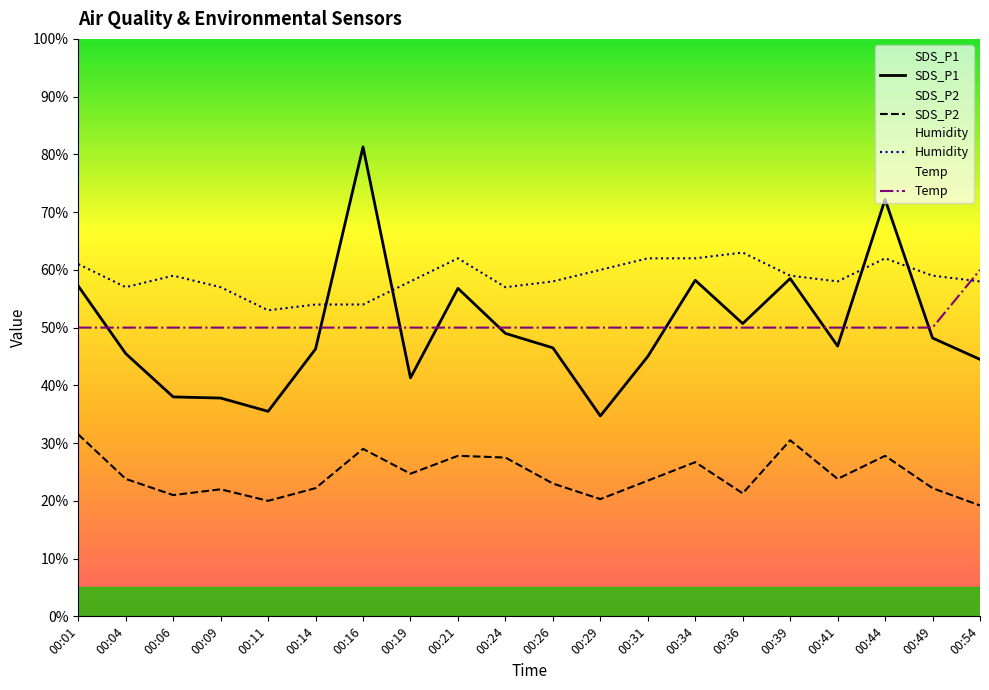

True or false: Temp has a value of 50.0 at 00:31.

True